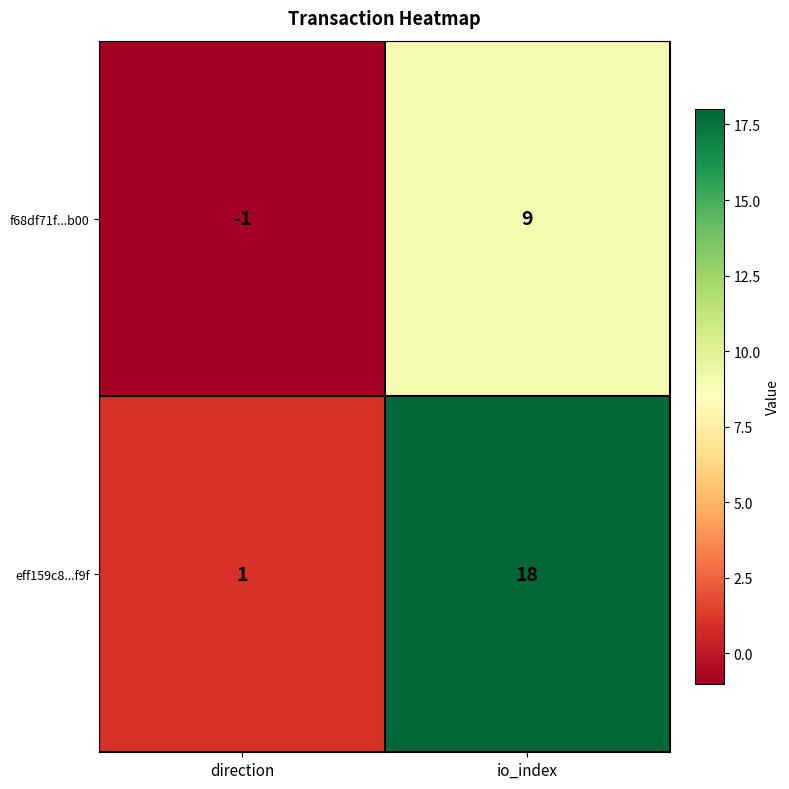

What is the maximum value shown in the chart?

18